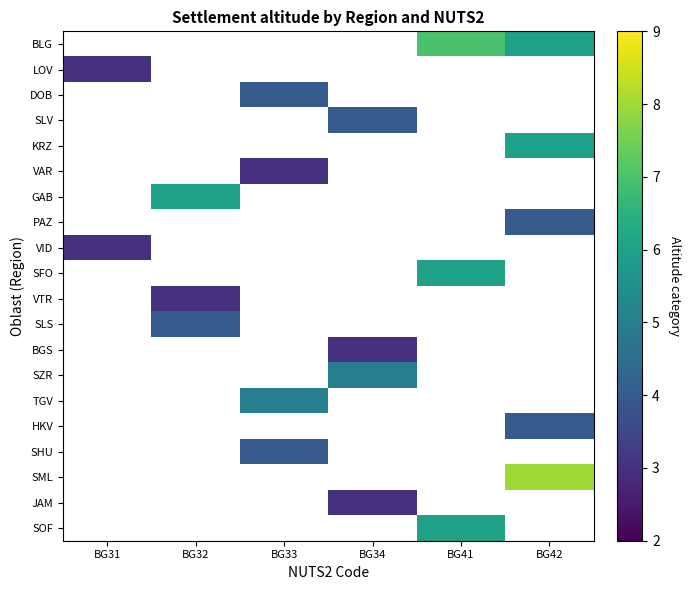

How many values in VID are above zero?

1